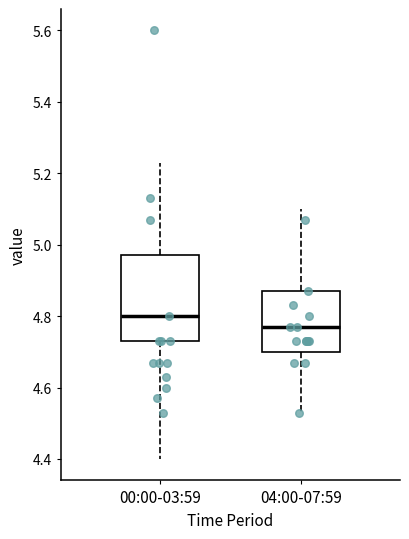

Where does the upper whisker of the box for 04:00-07:59 end on the y-axis? The values are not printed on the chart, so give them approximately, as read against the axis.

5.10